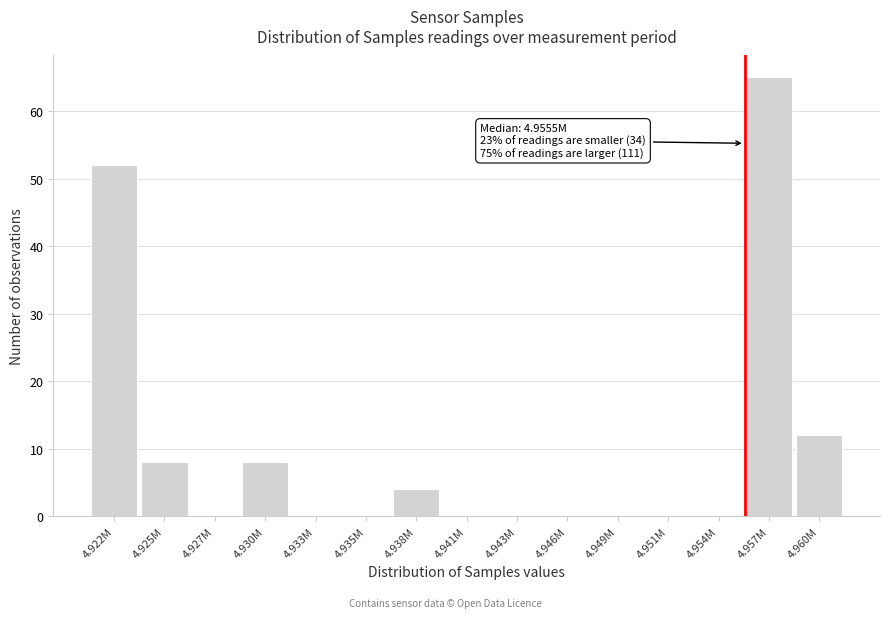

Reading right to left, list all the values displayed in this chart.

4.960M=12	4.957M=65	4.954M=0	4.951M=0	4.949M=0	4.946M=0	4.943M=0	4.941M=0	4.938M=4	4.935M=0	4.933M=0	4.930M=8	4.927M=0	4.925M=8	4.922M=52